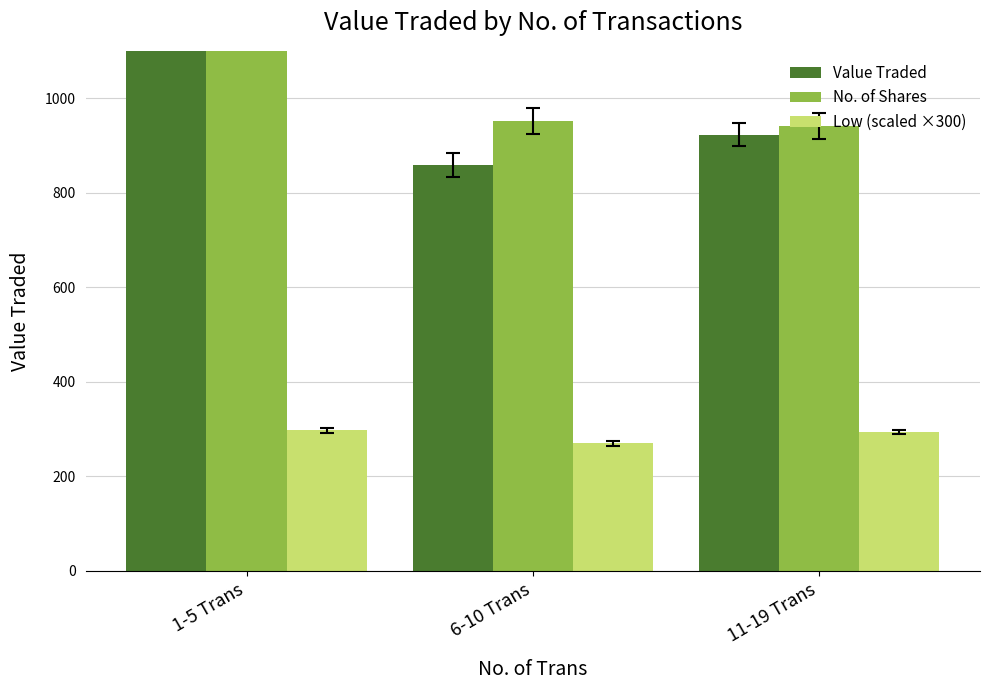

What is the label of the 3rd bar from the right?

1-5 Trans